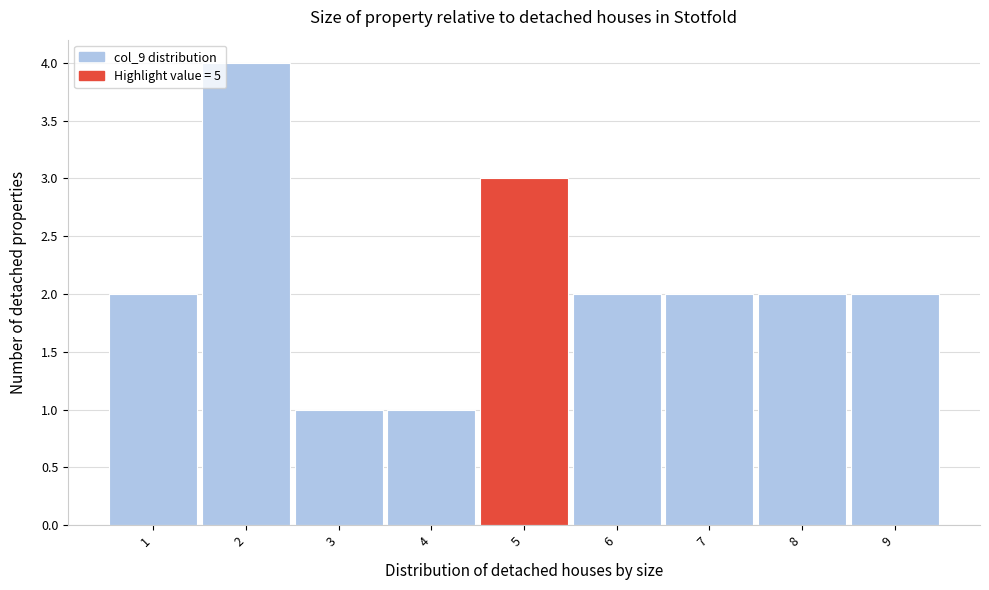

How tall is the bar that spans 4.5 to 5.5 on the x-axis? The values are not printed on the chart, so give them approximately, as read against the axis.

3